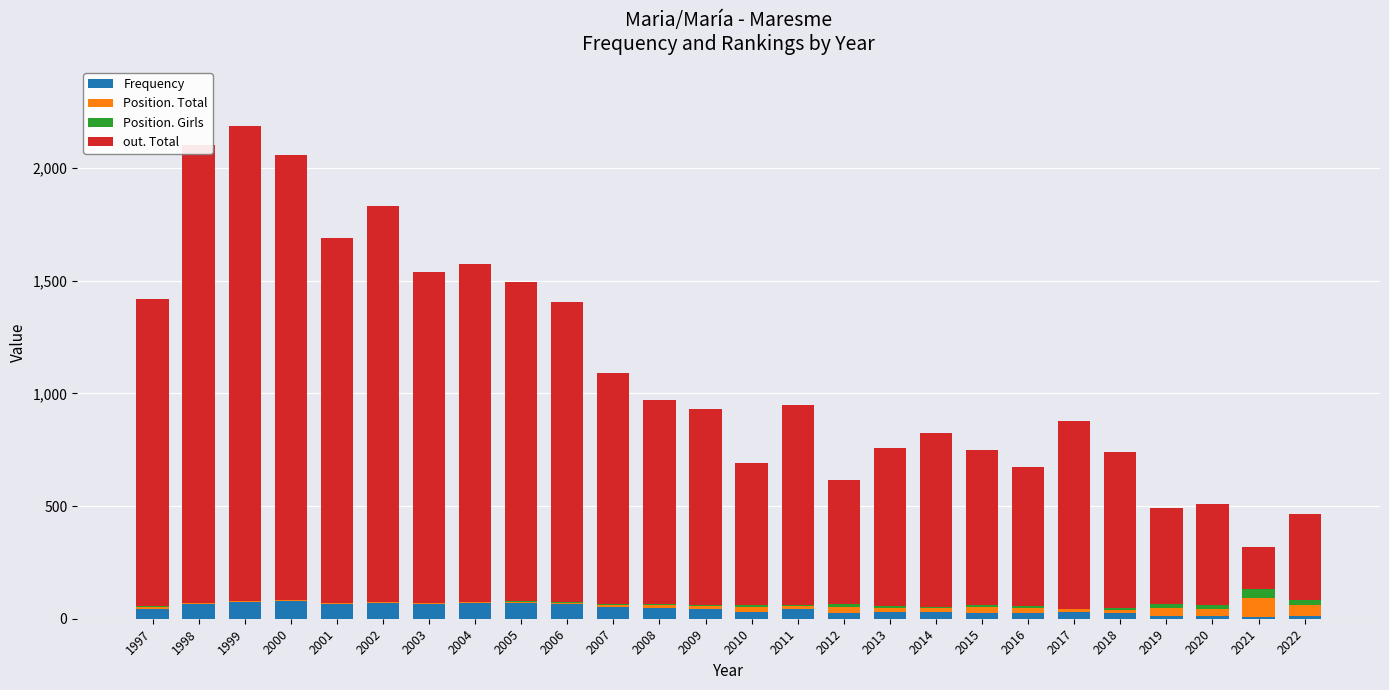

What is the highest value of the Frequency series?

79